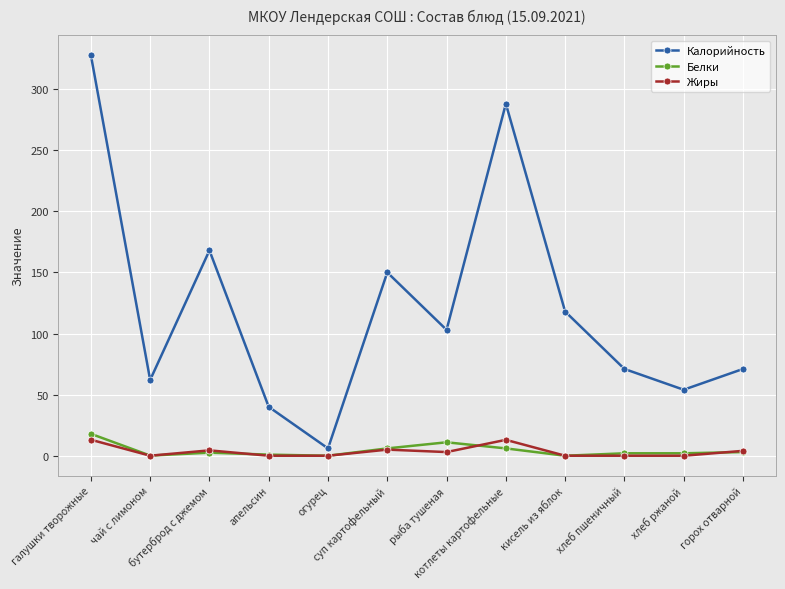

At which category does the chart reach its peak across all series?

галушки творожные